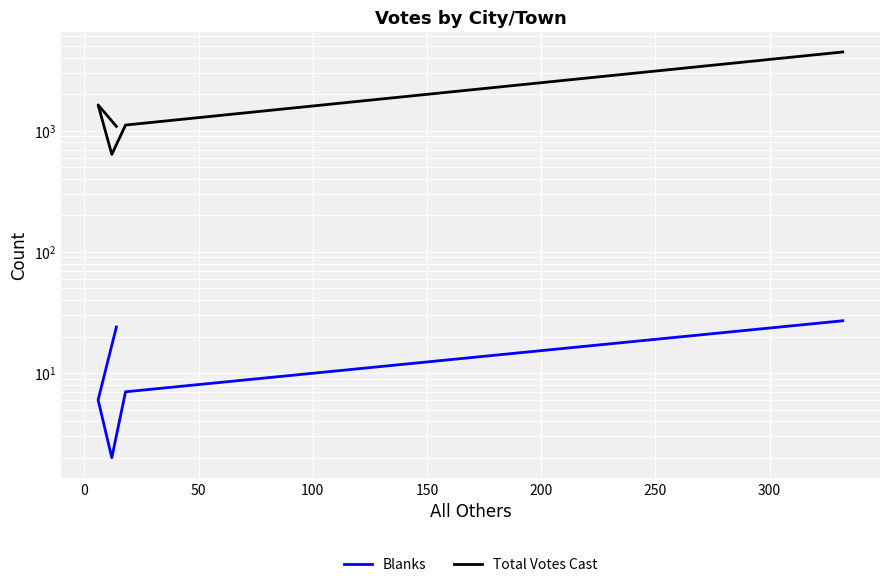

Which series has the largest total across all categories?

Total Votes Cast